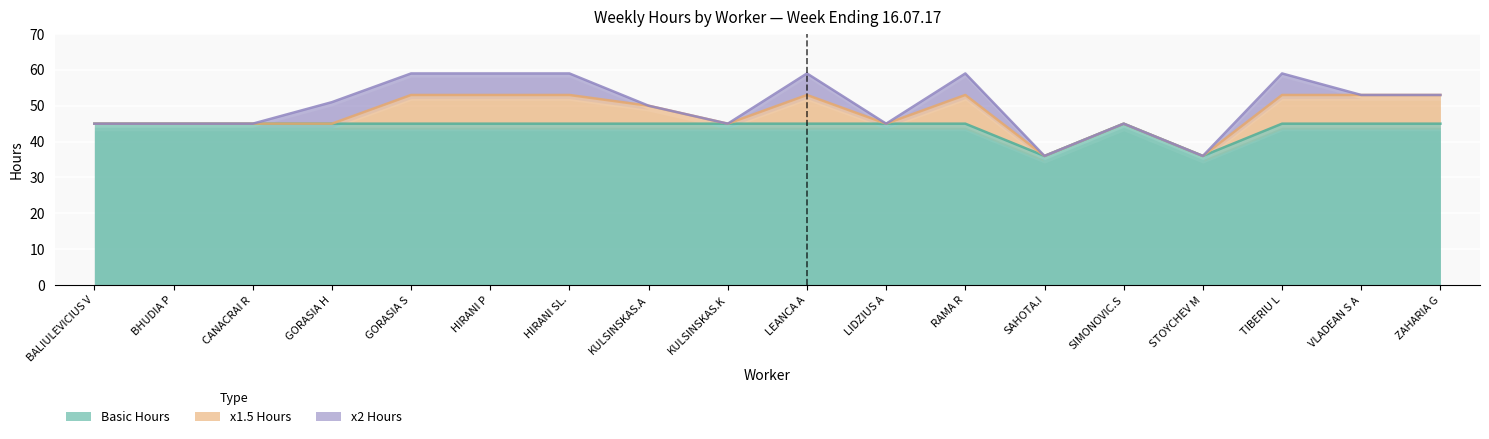

What is the average value of the x1.5 Hours series?

48